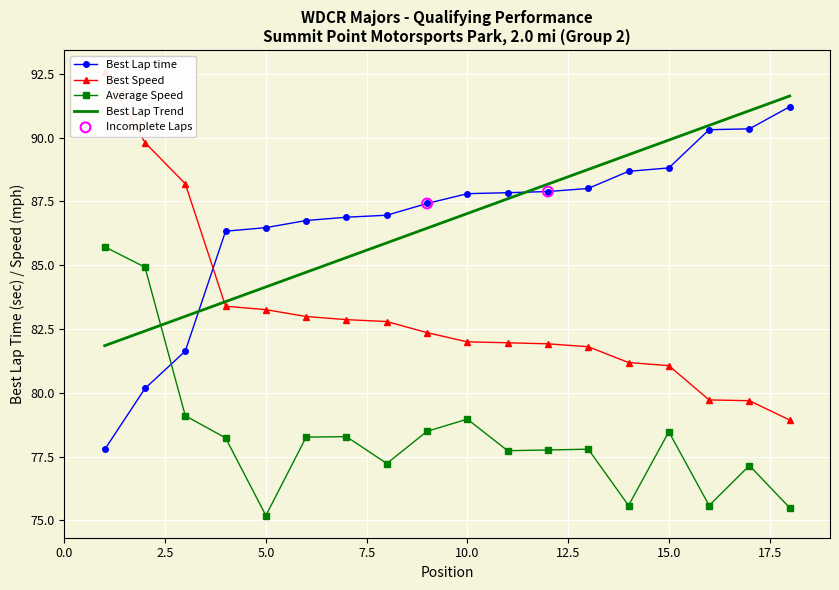

What is the total value across all series at 7?

248.0